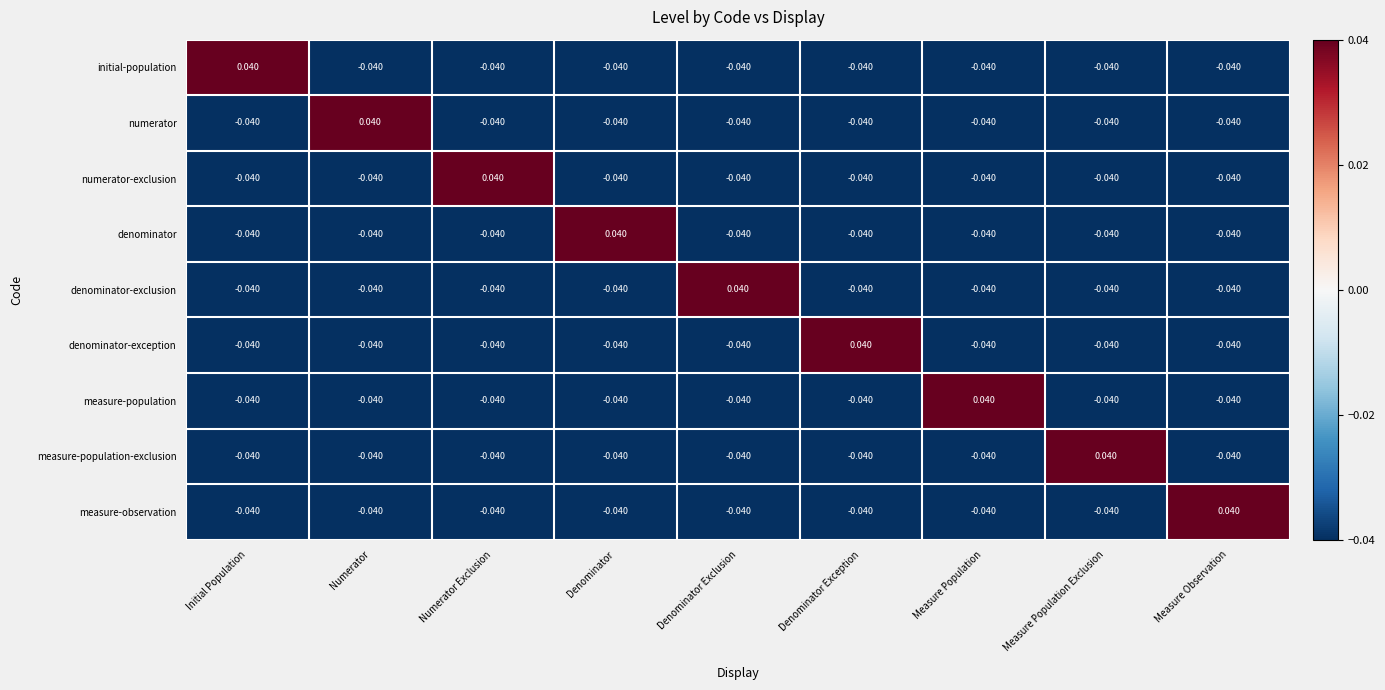

Which category has the highest value in the initial-population series?

Initial Population